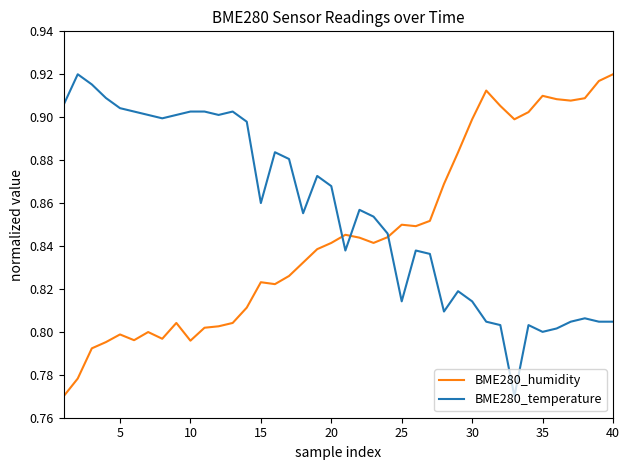

Count the BME280_temperature values in the range 0 to 1.

40